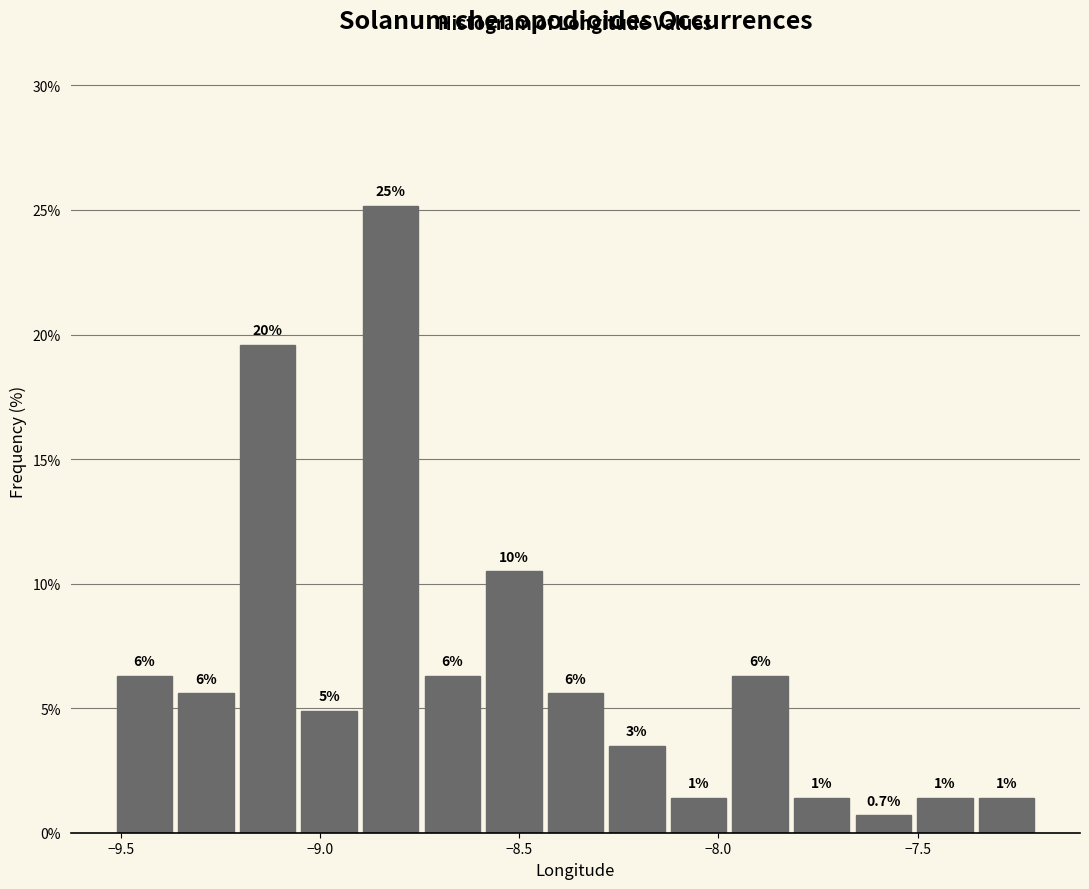

Read against the x-axis, roughly where is the centre of the tallest bar?

-8.80